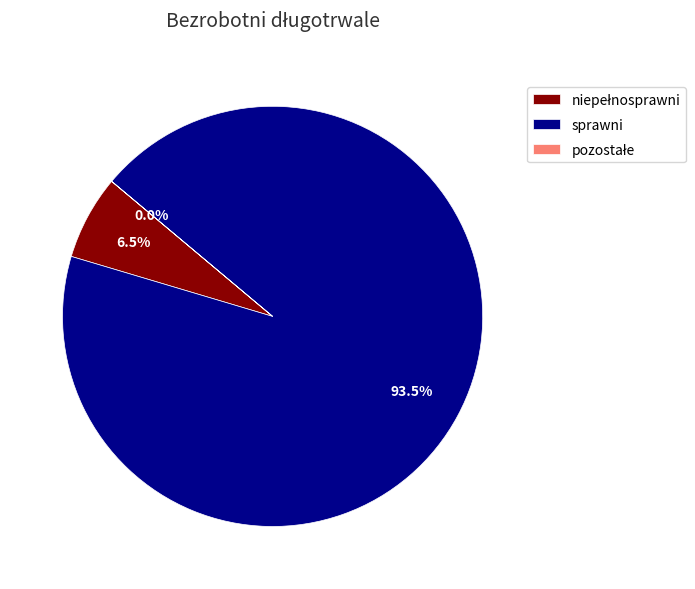

True or false: 2017 accounts for 19% of the total.

False